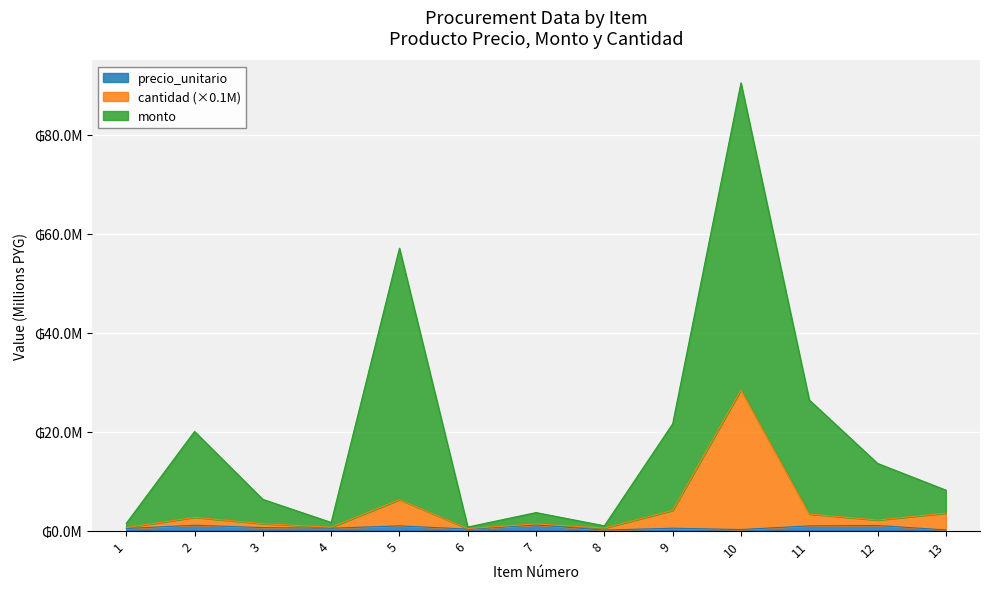

At how many categories does at least one series exceed 54?

2